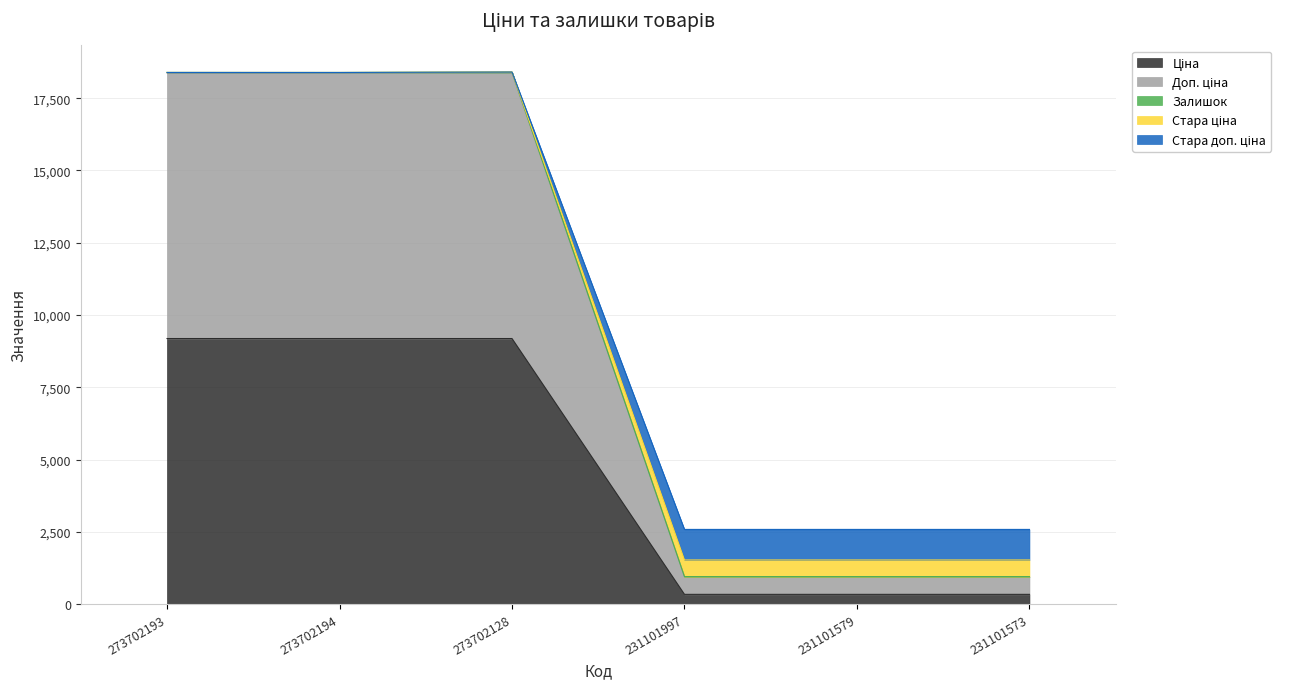

Does the chart display data point markers on the line(s)?

No